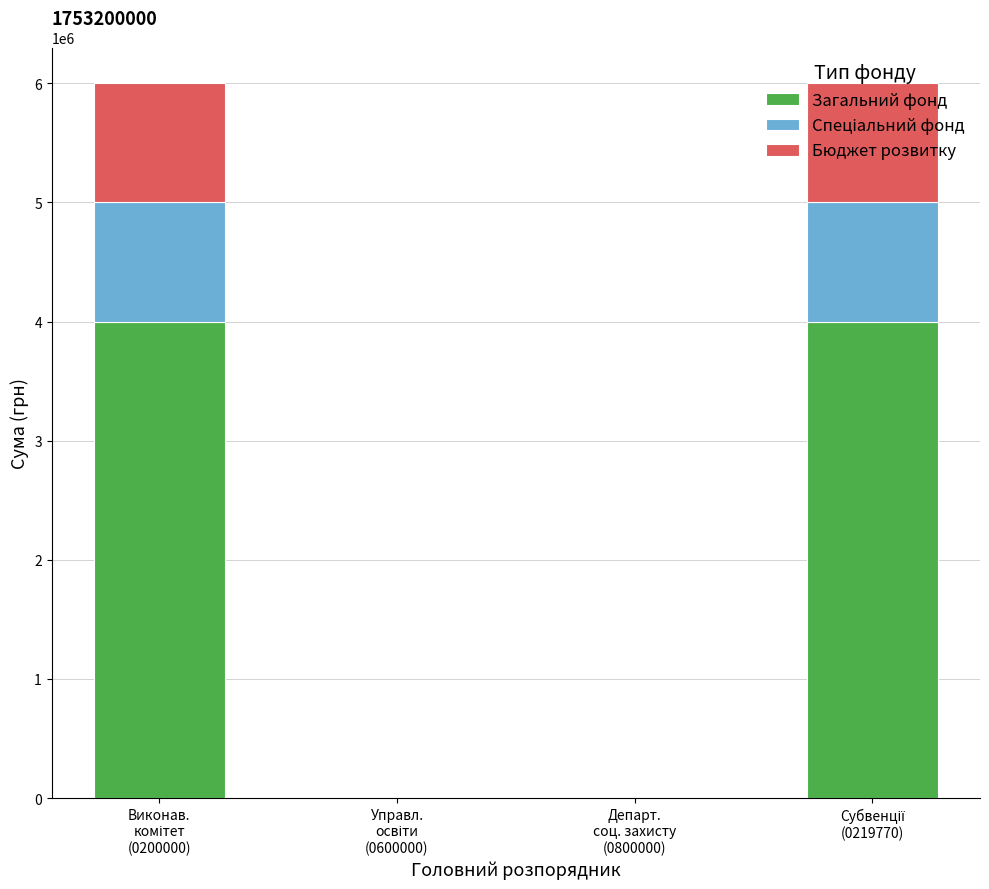

What is the sum of all Загальний фонд values?

8000000